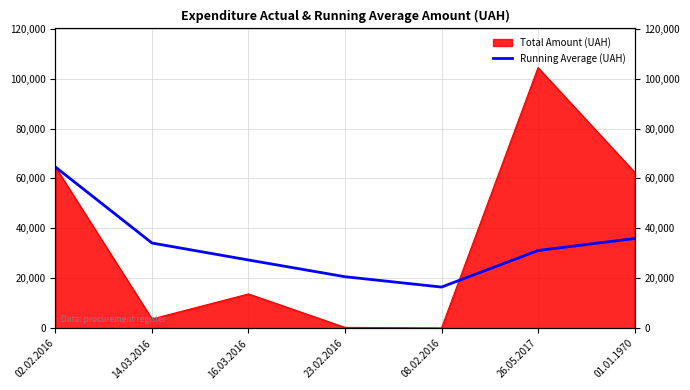

True or false: the data shows 17563.5 at 01.01.1970.

False